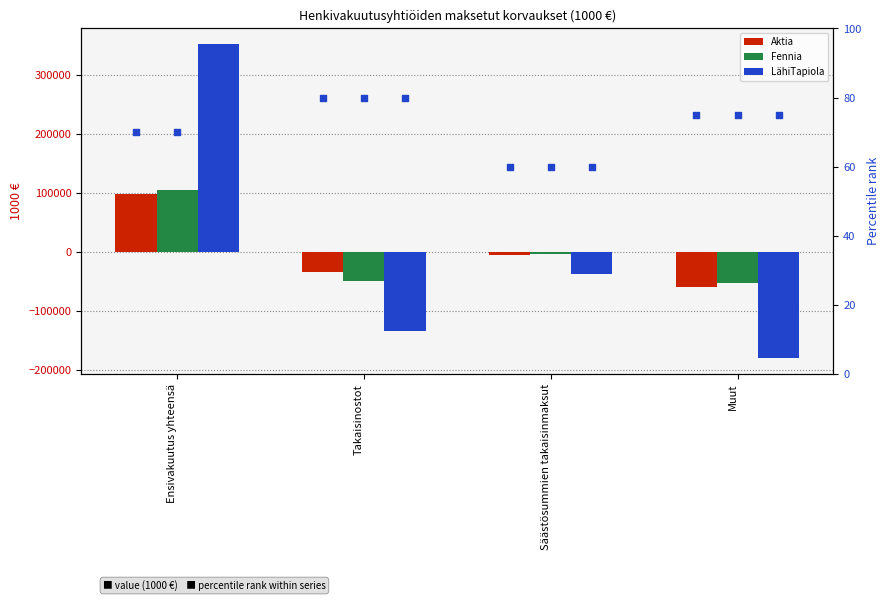

At how many categories does at least one series exceed -131930?

4